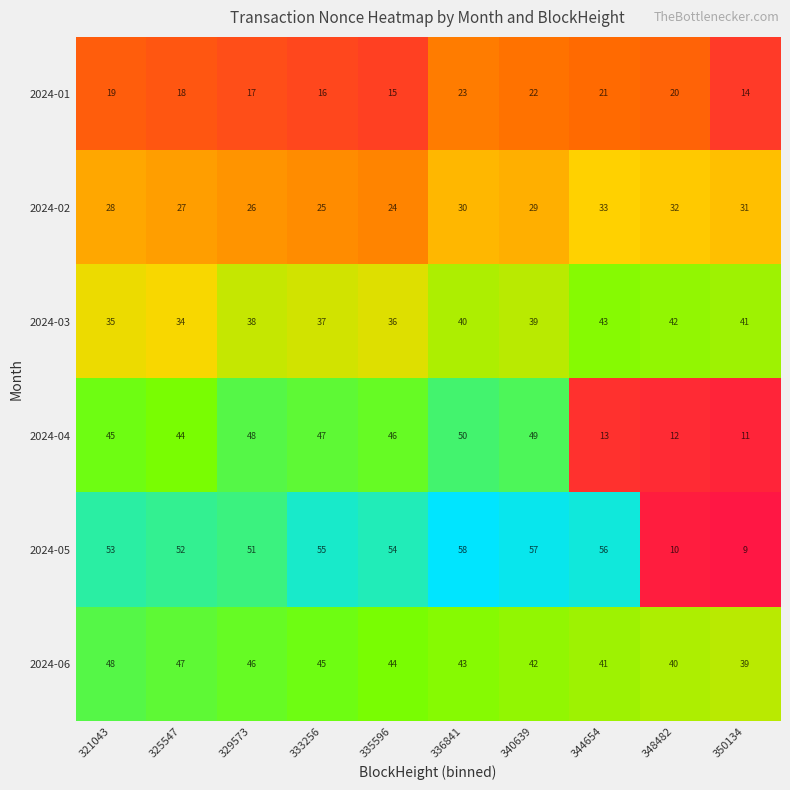

Is it true that 2024-03 equals 41 at 350134?

True